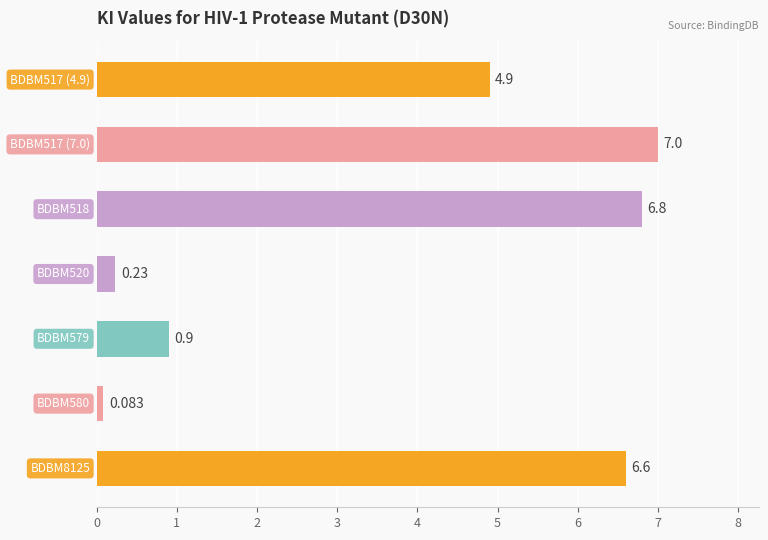

How many bars are there in total?

7